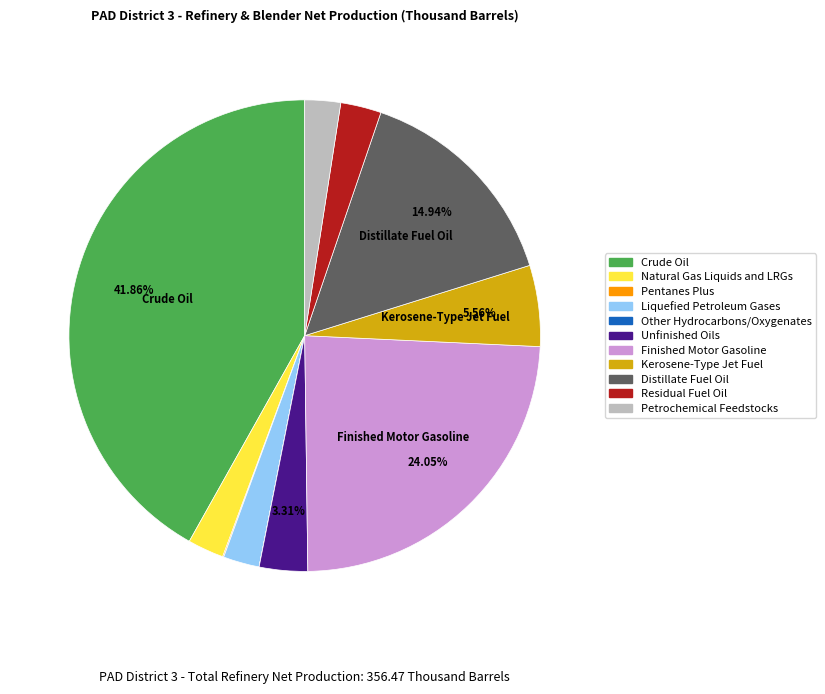

To the nearest percent, what is the average slice percentage?

9%